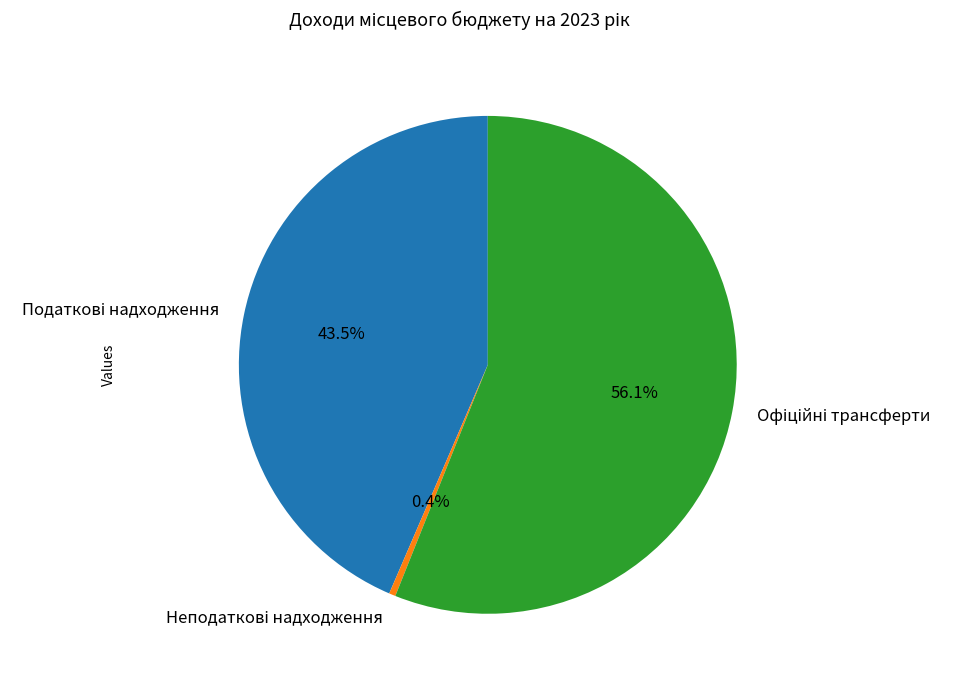

Is there any slice that represents more than half of the pie?

Yes